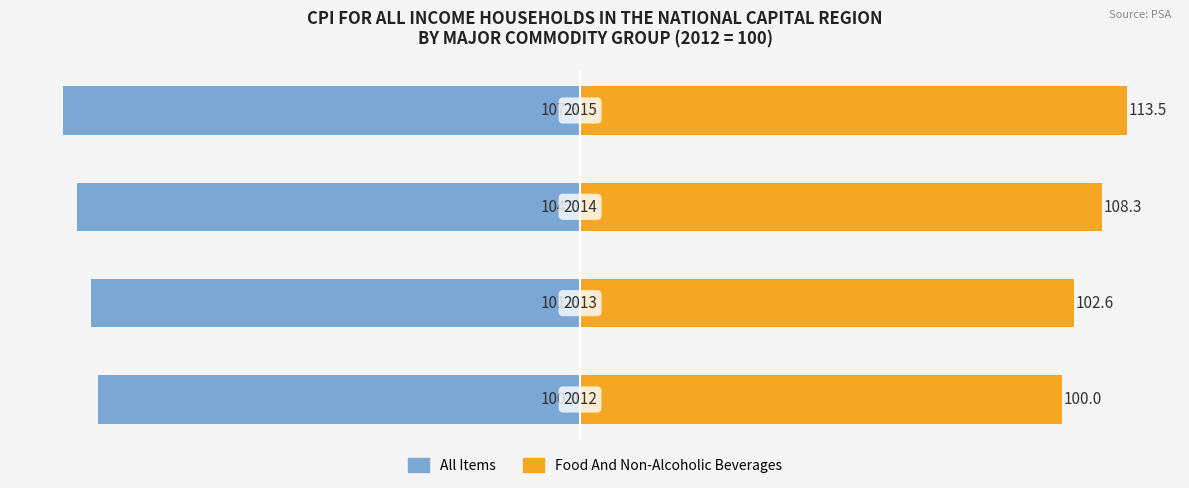

What is the value of the Food And Non-Alcoholic Beverages bar at the 1st from the left?

100.0